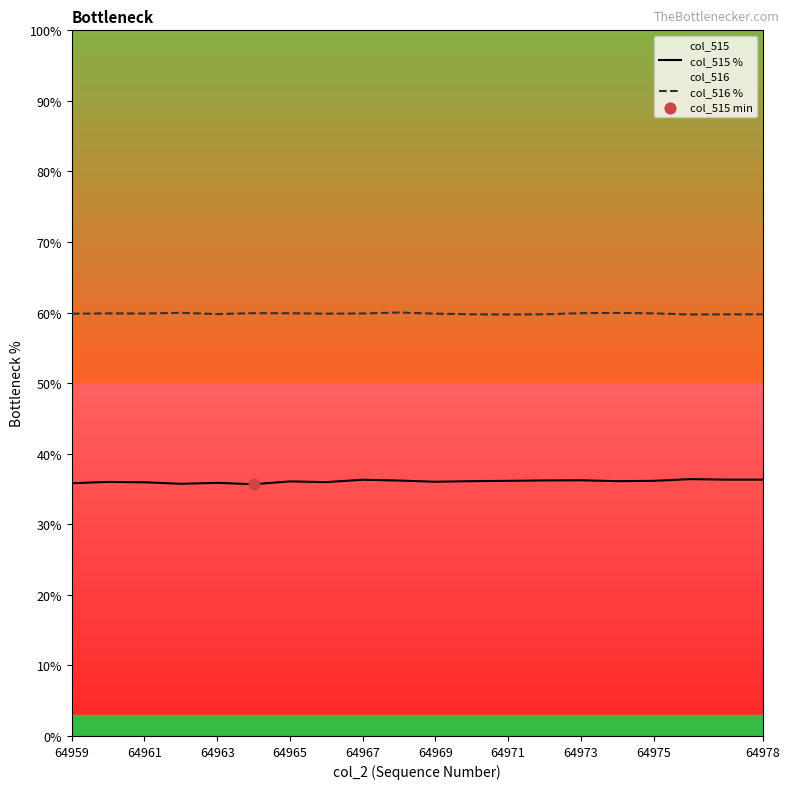

Is it true that col_516 % equals 13.5 at 64961?

False